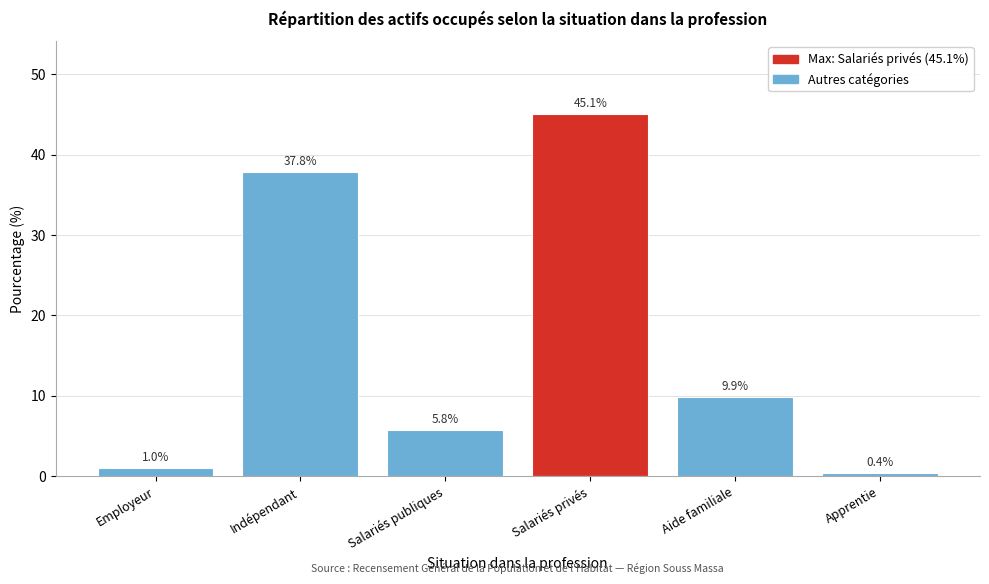

Reading left to right, extract all data points from this chart.

Employeur=1.0	Indépendant=37.8	Salariés publiques=5.8	Salariés privés=45.1	Aide familiale=9.9	Apprentie=0.4